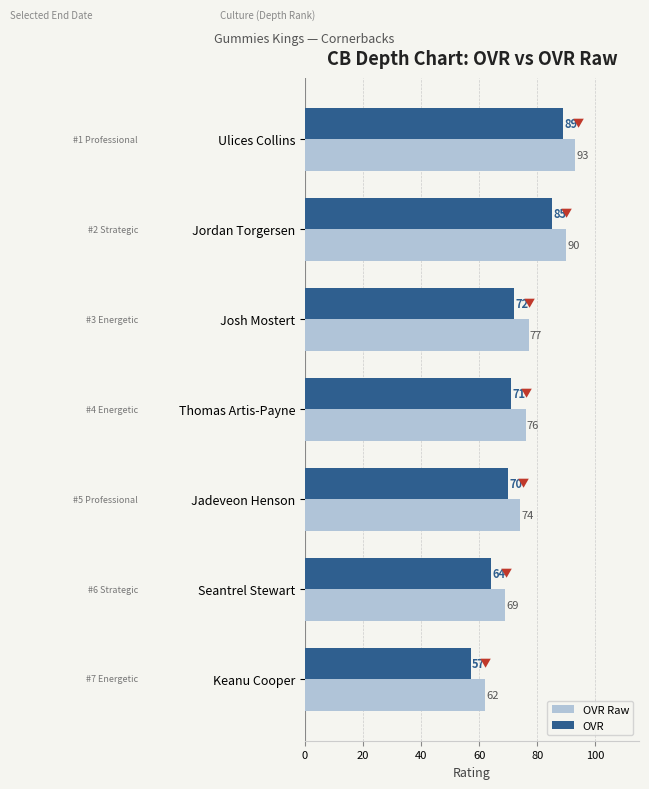

What are all the series names shown in the legend?

OVR Raw, OVR